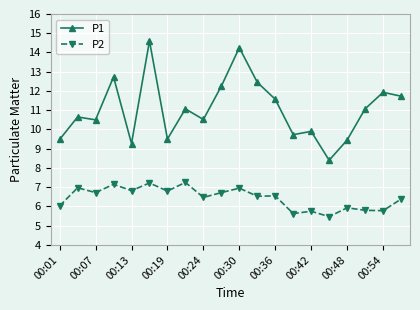

At how many categories does at least one series exceed 10?

13